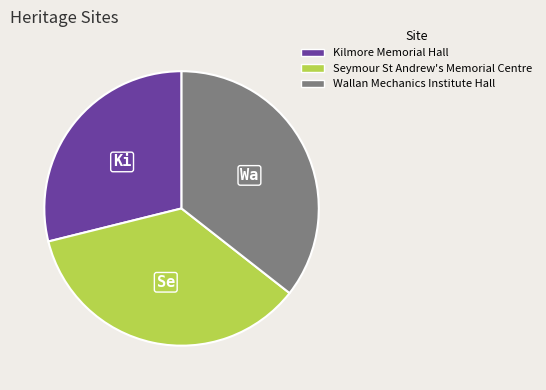

Which category has the smallest portion of the pie?

Kilmore Memorial Hall